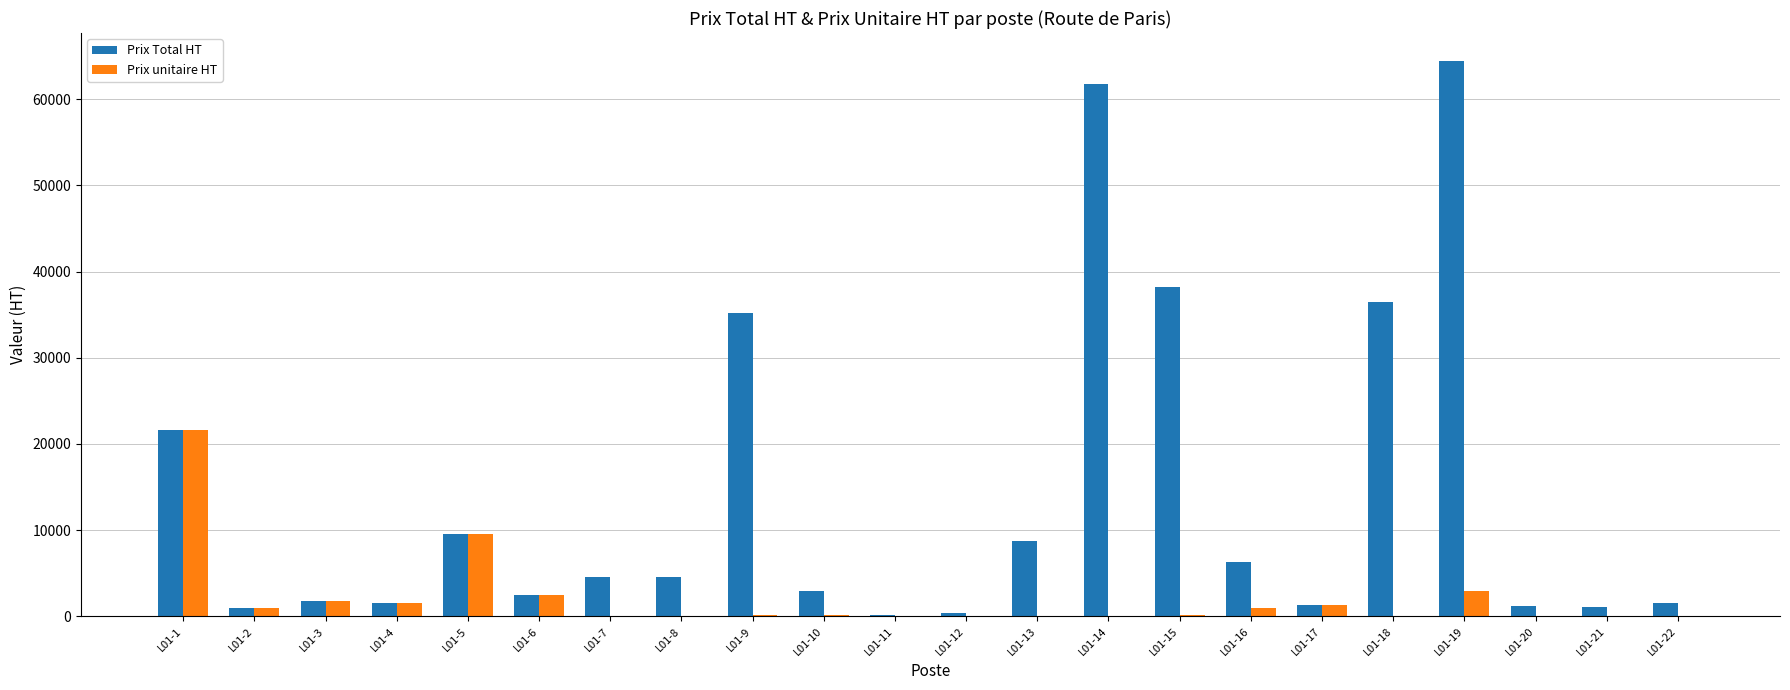

Which series changed the most between L01-5 and L01-18?

Prix Total HT